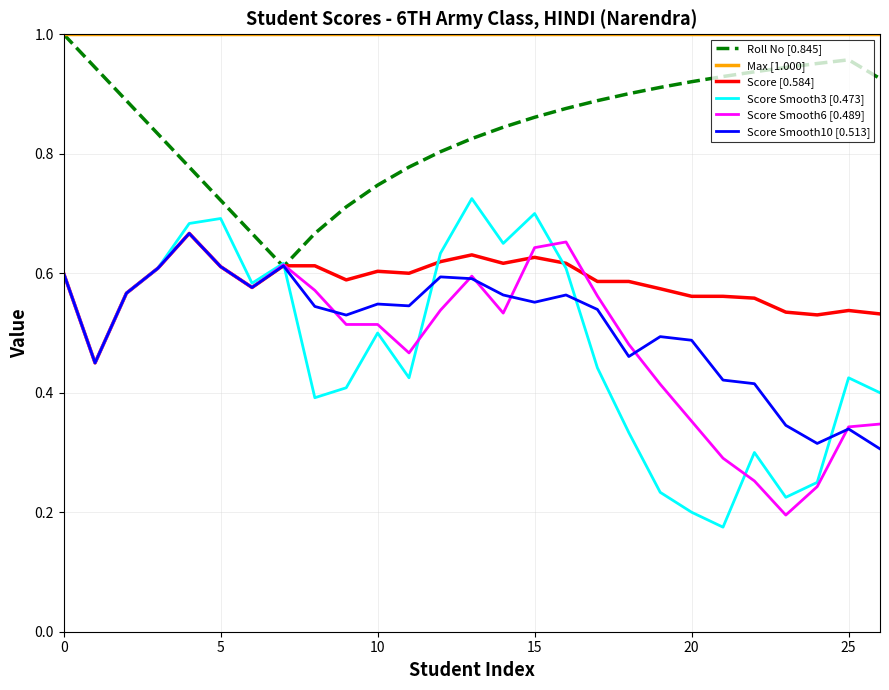

True or false: Score [0.584] and Max [1.000] intersect in this chart.

False